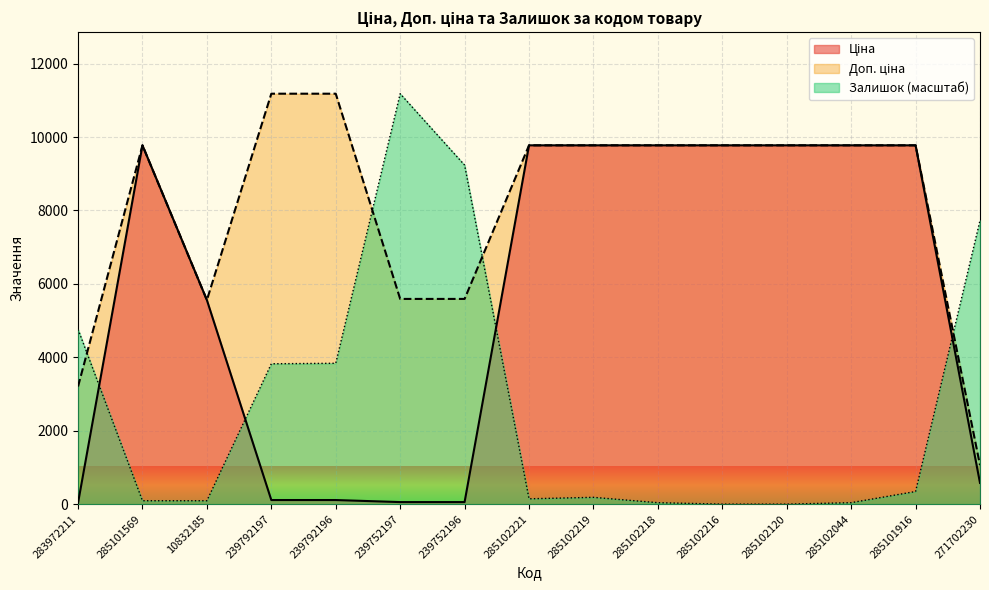

What is the difference between the highest and lowest values at 283972211?

4731.9